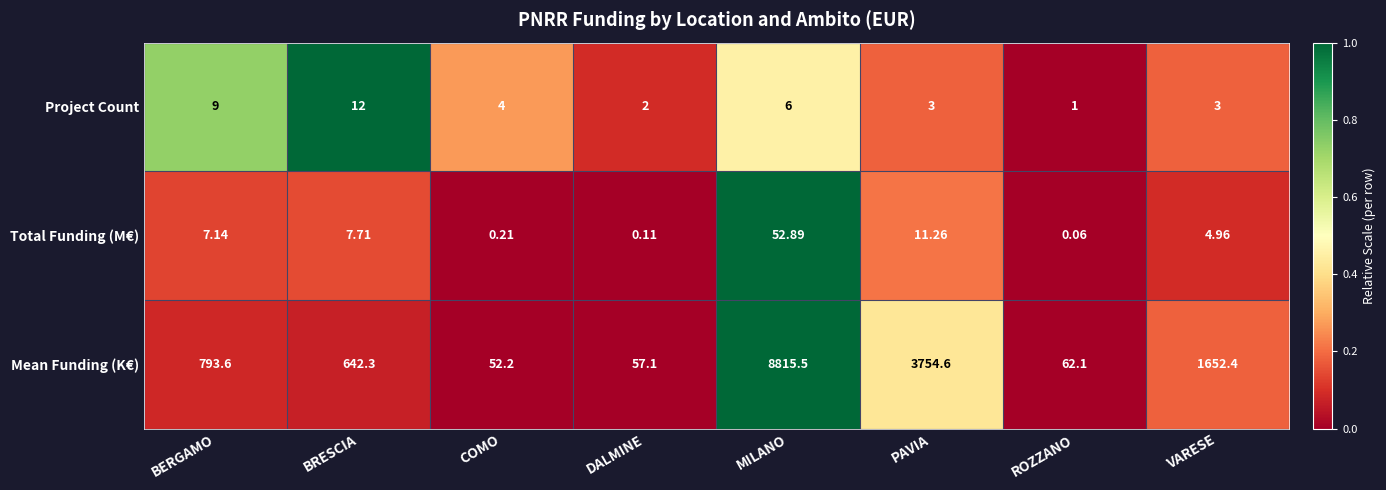

Which label corresponds to the smallest value in the chart?

ROZZANO